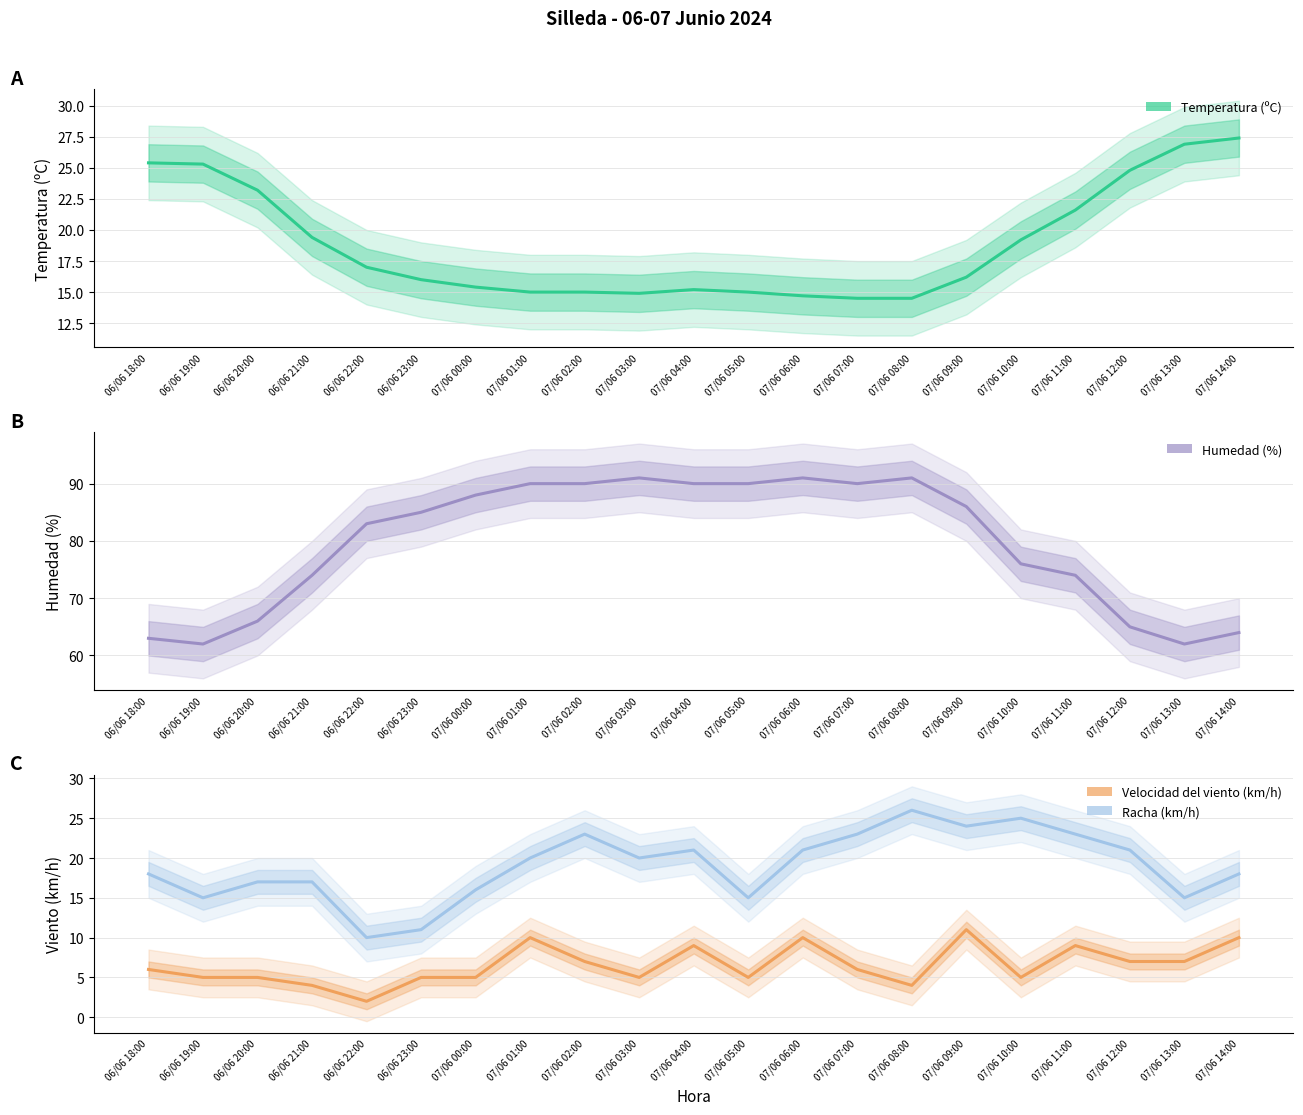

Between which two adjacent categories do Racha (km/h) and Temperatura (ºC) first intersect?

06/06 23:00 and 07/06 00:00